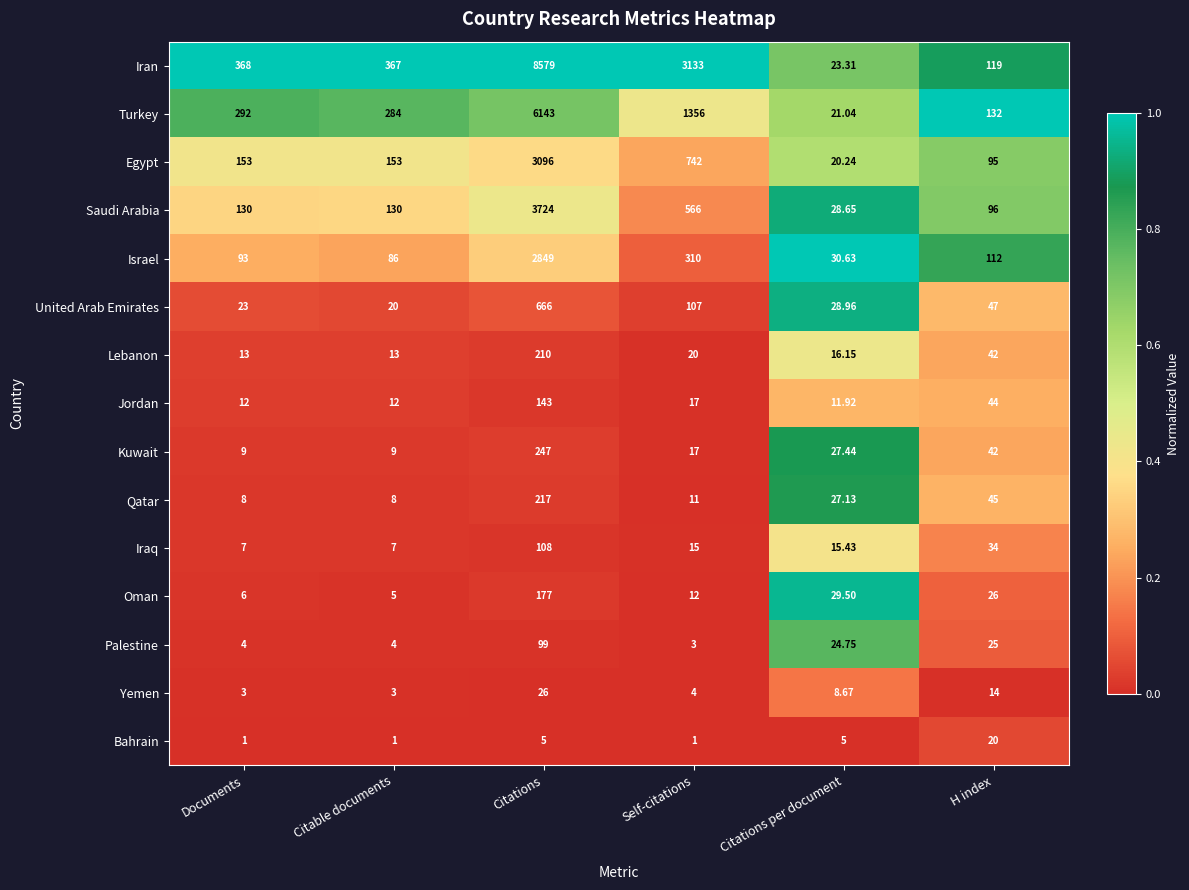

List the labels in order of Turkey value, smallest first.

Citations per document, H index, Citable documents, Documents, Self-citations, Citations